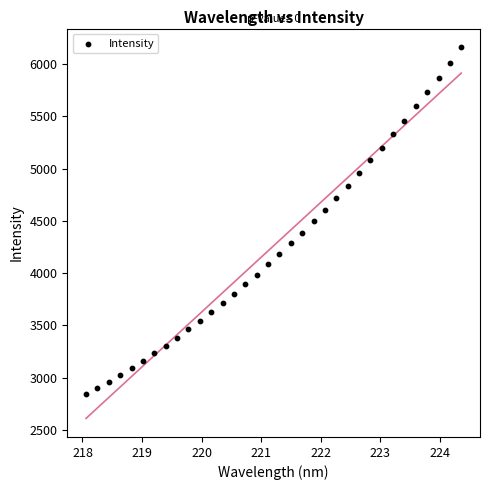

What is the range of X values (max minus min)?

6.3